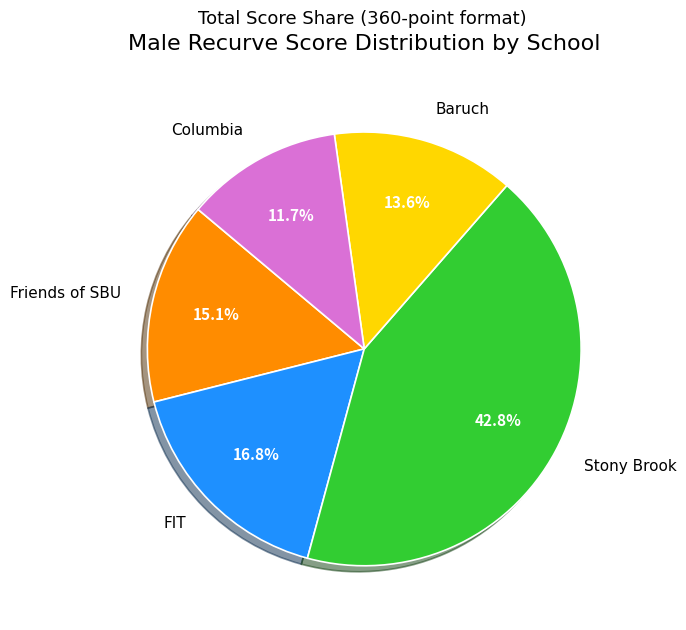

To the nearest percent, what is the average slice percentage?

20%